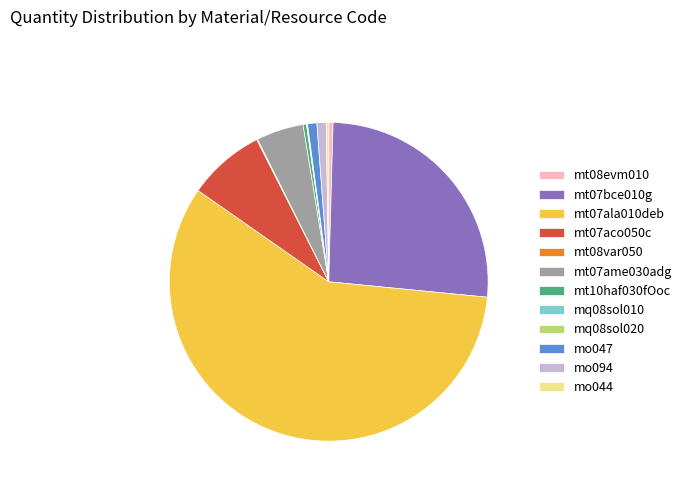

The mo094 slice represents 1% of the pie. True or false?

True